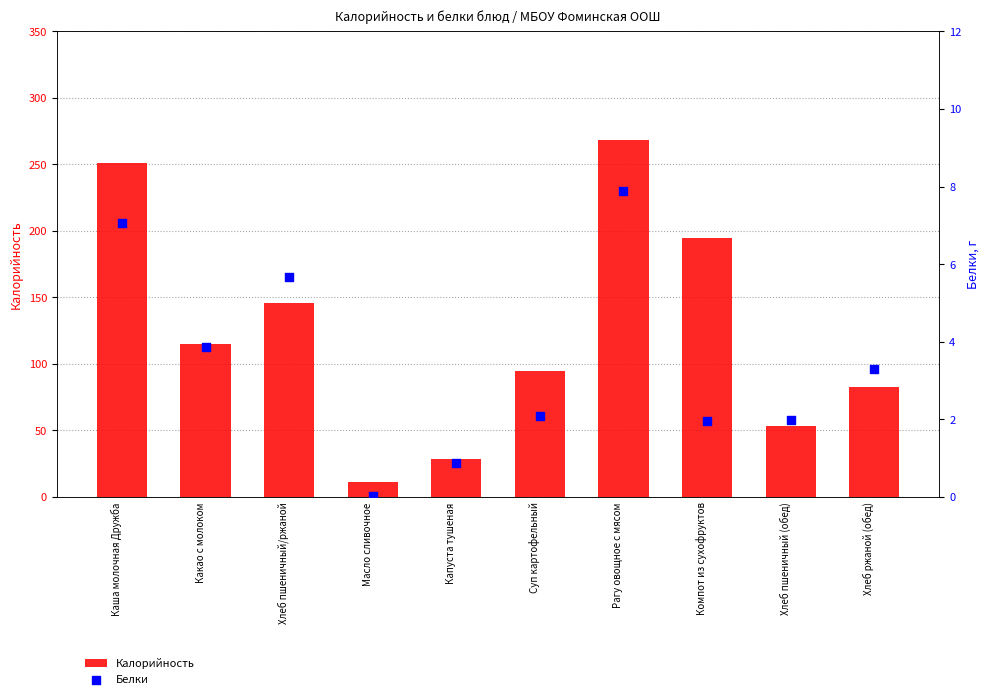

What are all the series names shown in the legend?

Калорийность, Белки